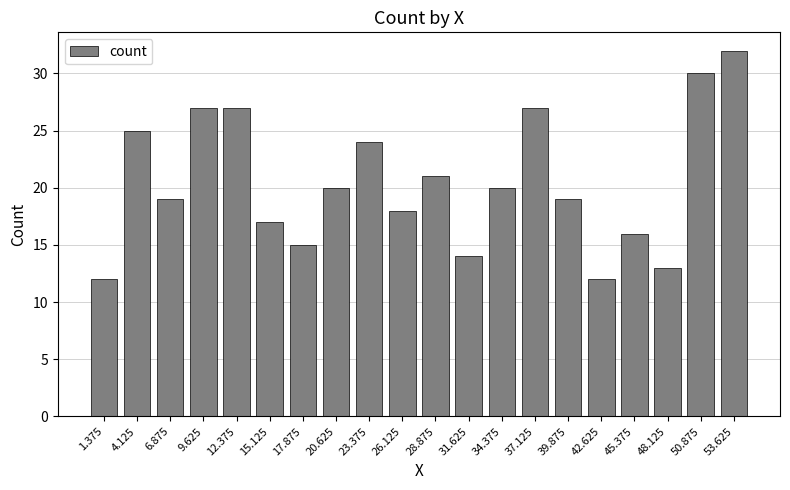

At which label is the value closest to 22?

28.875